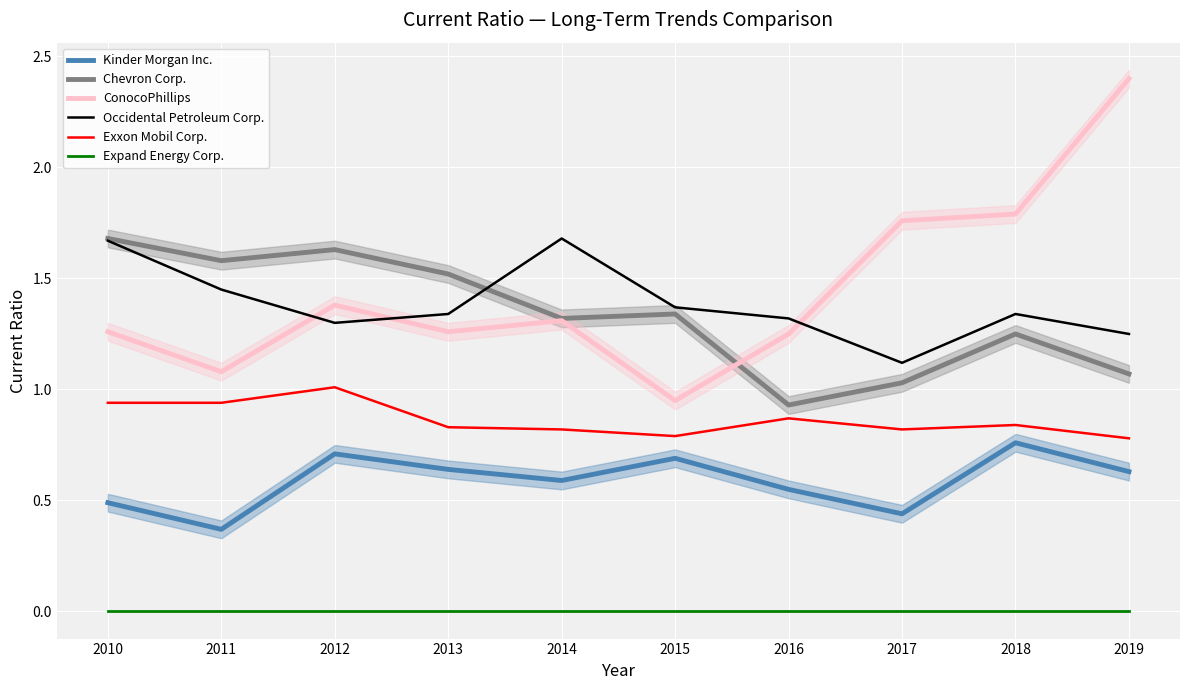

Reading right to left, transcribe all the data shown in this chart.

Kinder Morgan Inc.: 0.6	0.8	0.4	0.6	0.7	0.6	0.6	0.7	0.4	0.5
Chevron Corp.: 1.1	1.2	1.0	0.9	1.3	1.3	1.5	1.6	1.6	1.7
ConocoPhillips: 2.4	1.8	1.8	1.2	0.9	1.3	1.3	1.4	1.1	1.3
Occidental Petroleum Corp.: 1.2	1.3	1.1	1.3	1.4	1.7	1.3	1.3	1.4	1.7
Exxon Mobil Corp.: 0.8	0.8	0.8	0.9	0.8	0.8	0.8	1.0	0.9	0.9
Expand Energy Corp.: 0.0	0.0	0.0	0.0	0.0	0.0	0.0	0.0	0.0	0.0